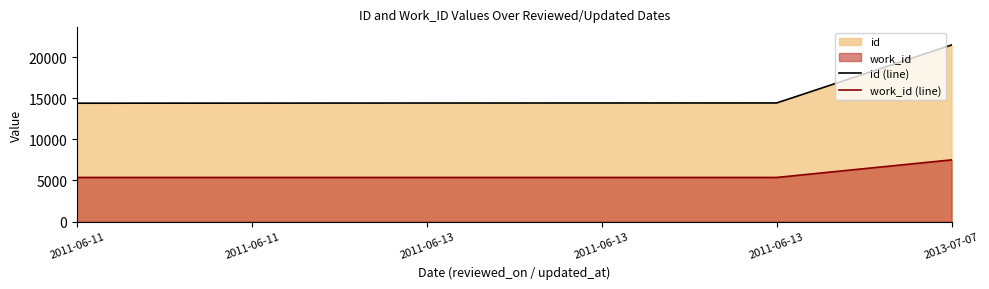

Reading left to right, transcribe all the data shown in this chart.

id (line): 14399	14408	14420	14423	14427	21479
work_id (line): 5366	5366	5366	5366	5366	7504